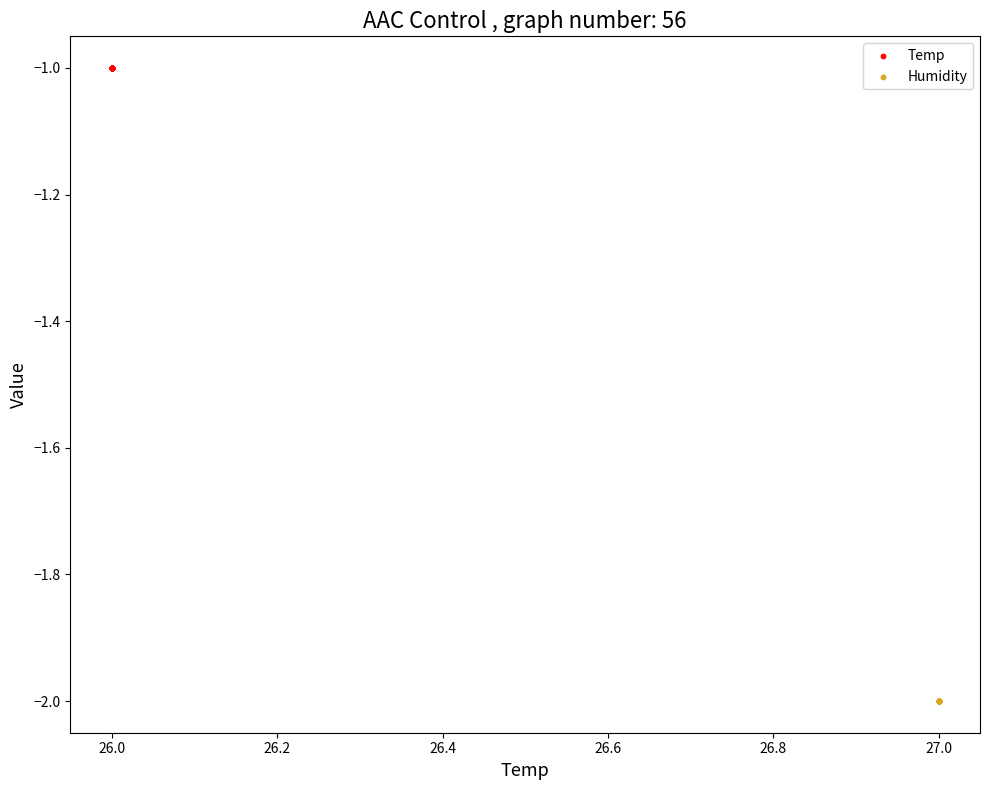

Which series reaches the maximum Y coordinate?

Temp